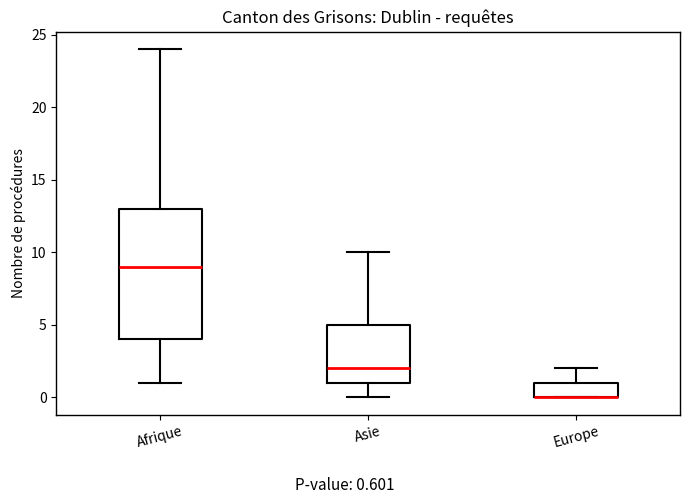

Comparing the boxes themselves (not the whiskers), which one is the tallest?

Afrique